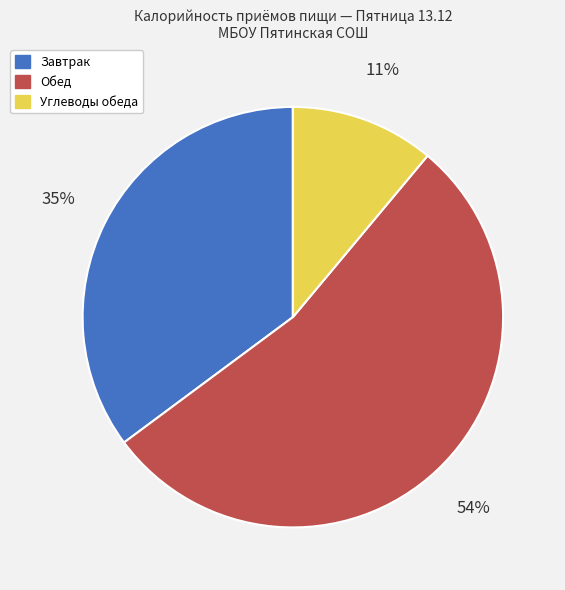

To the nearest percent, what is the difference between the largest and smallest slice percentages?

43%